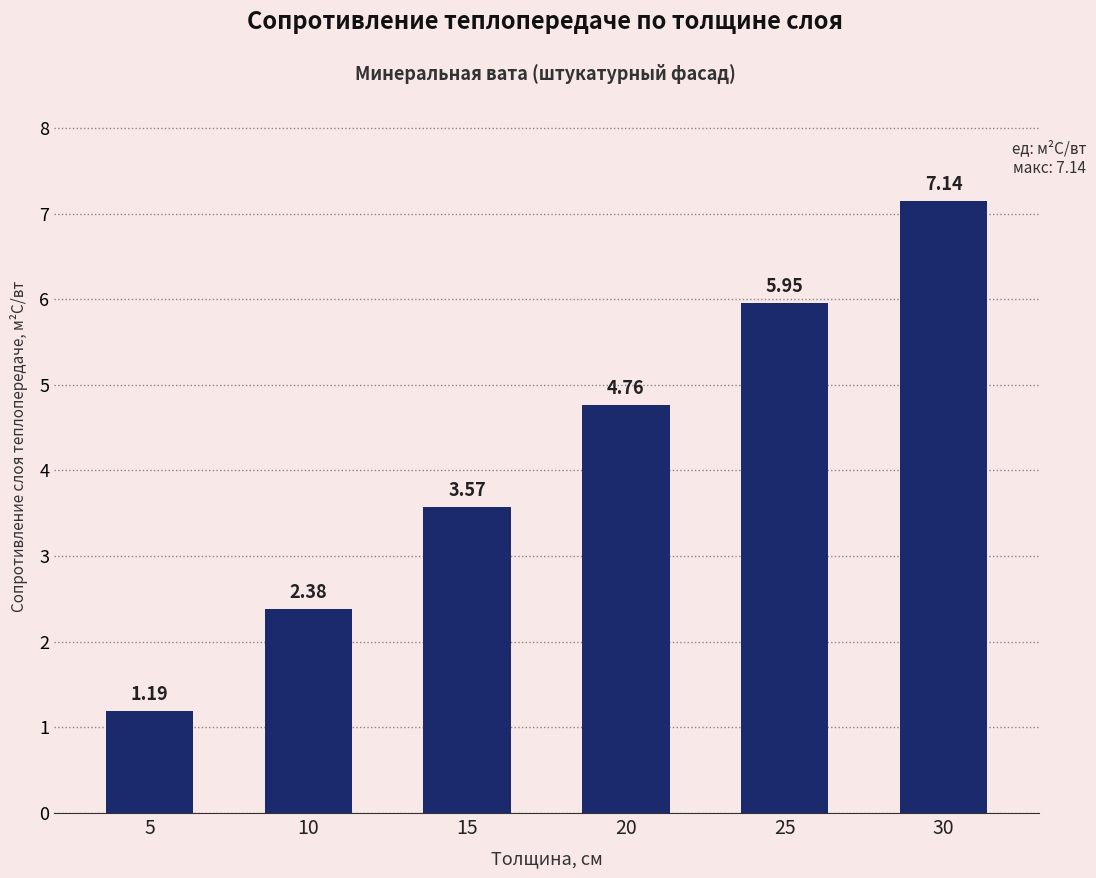

List the labels in order of value, smallest first.

5, 10, 15, 20, 25, 30